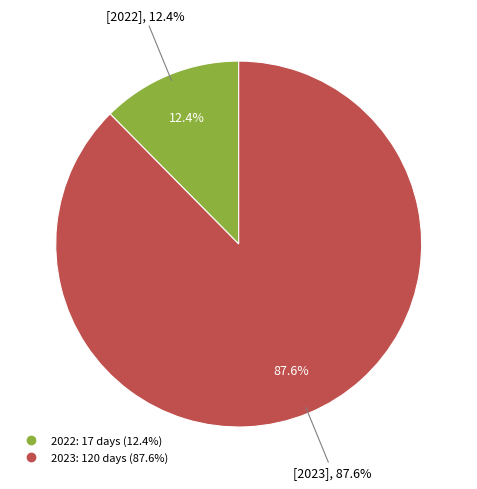

Which category accounts for the majority?

2023